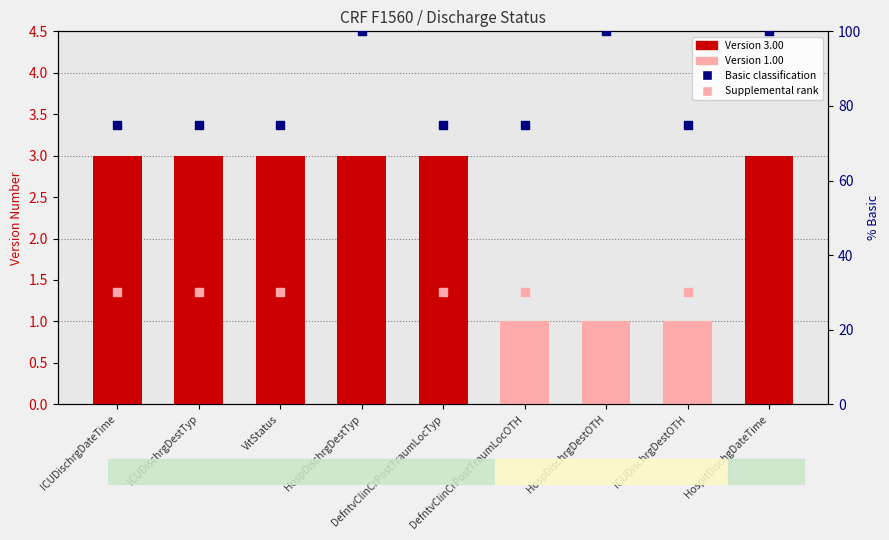

Which series reaches the minimum Y coordinate?

Version Number